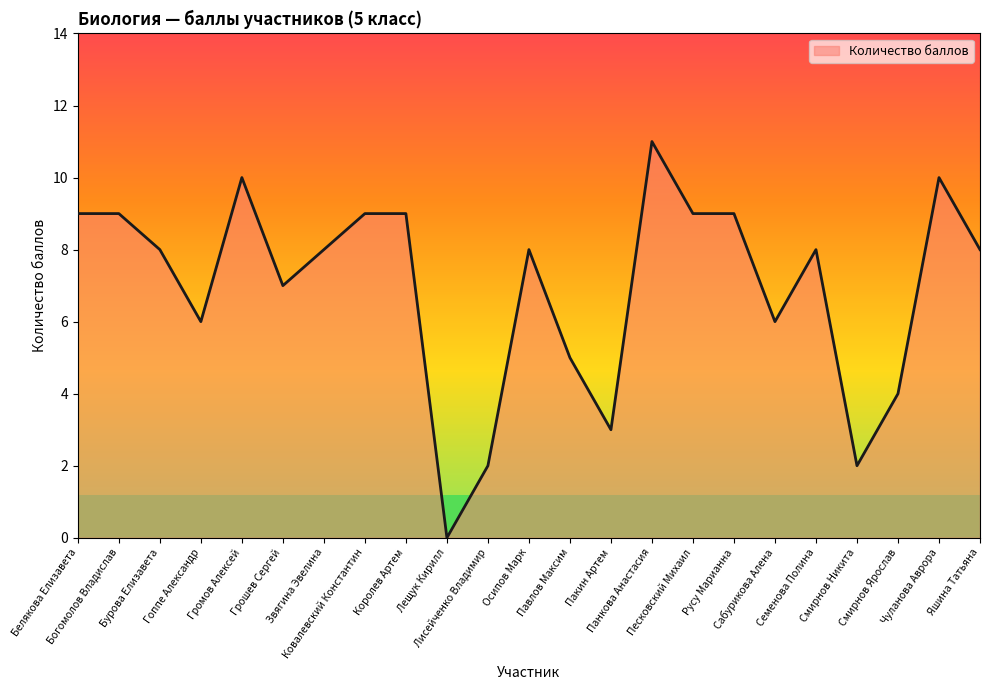

At which label is the value closest to 5?

Павлов Максим